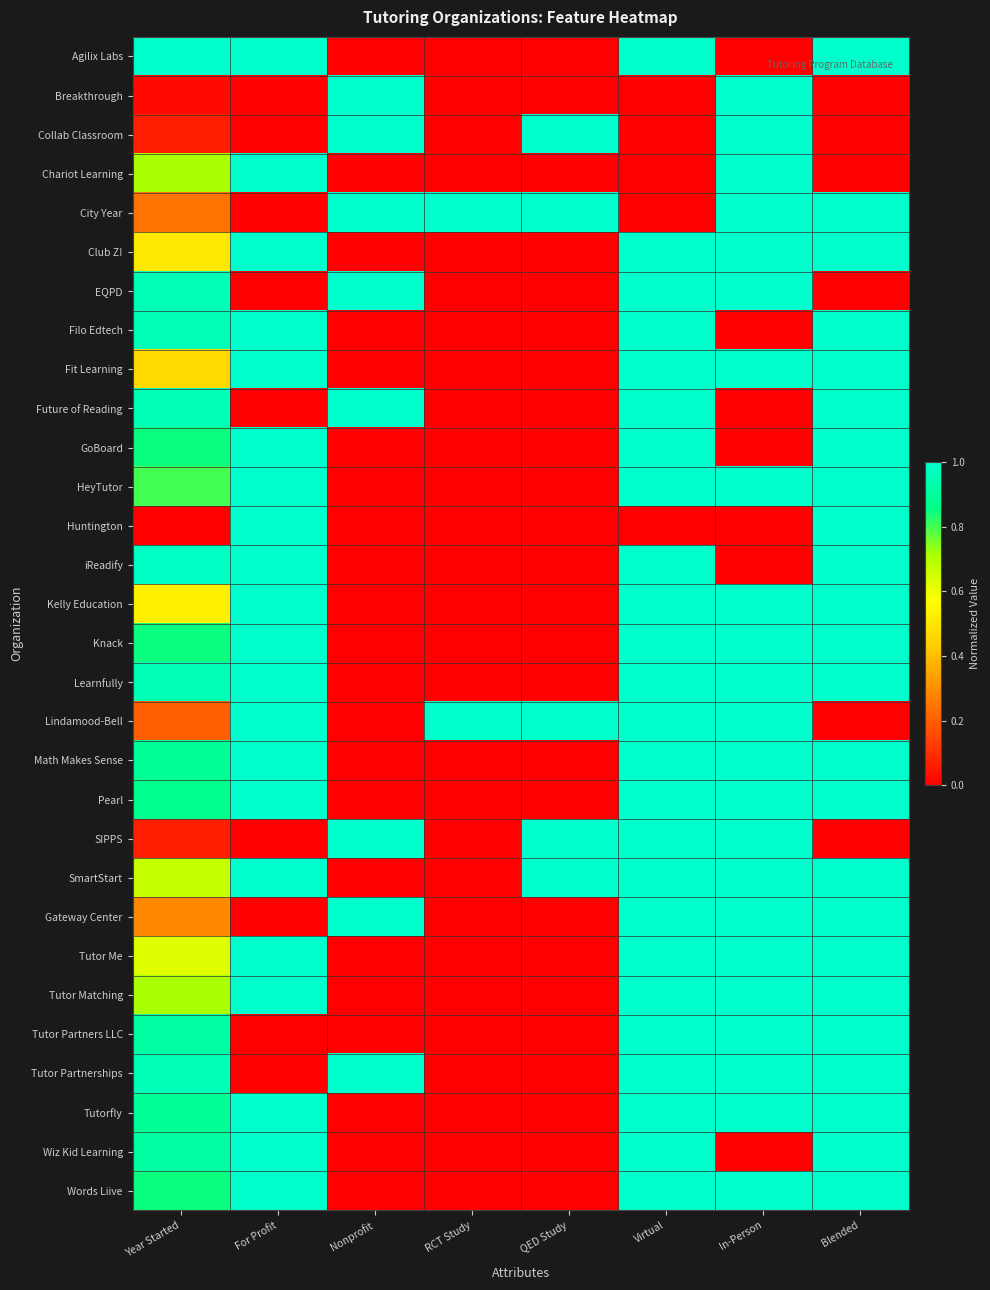

What is the total value across all series at Blended?

24.0